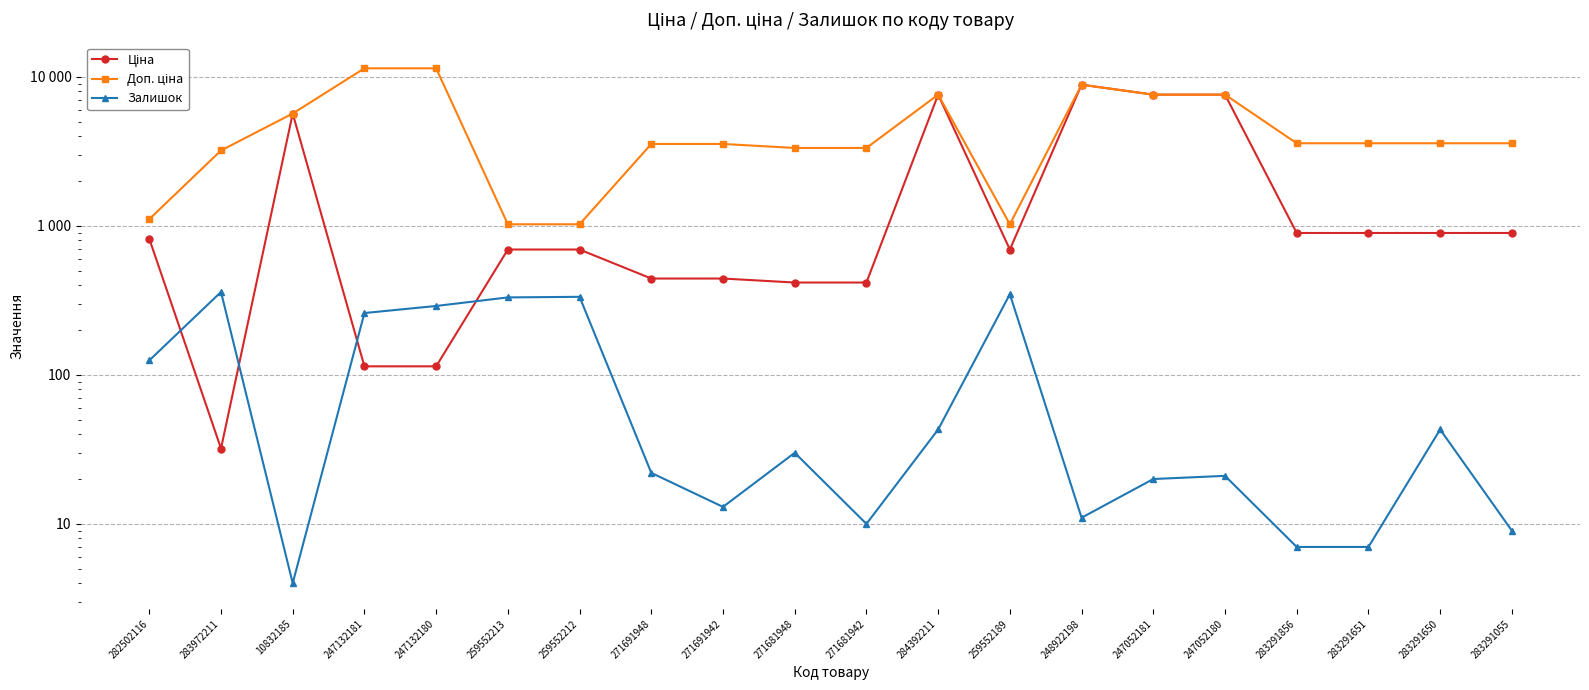

How many distinct data groups are displayed?

3